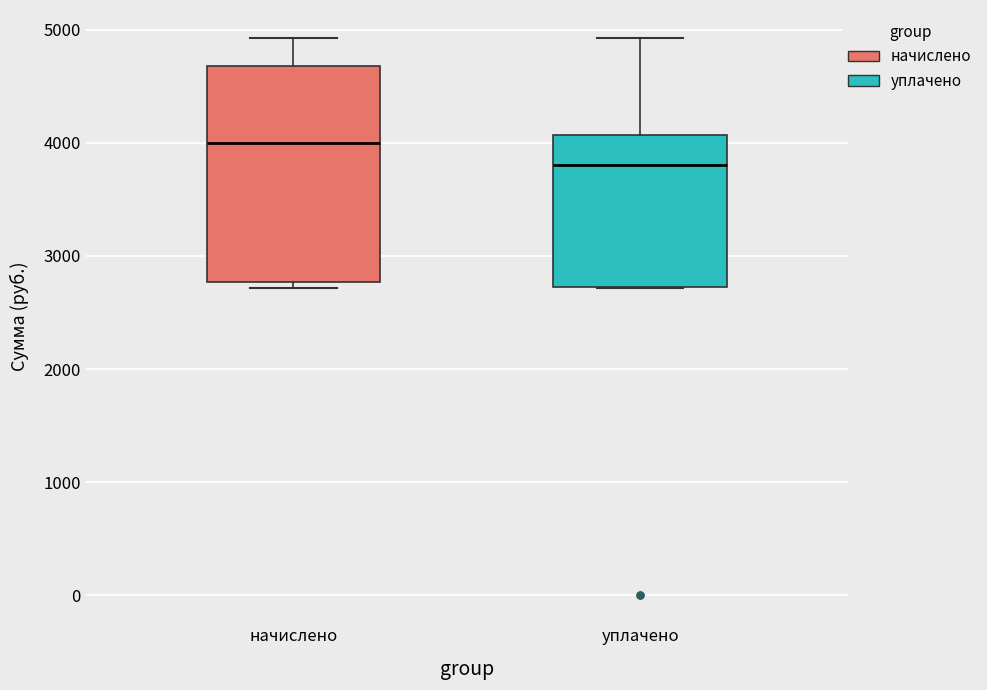

Where does the median line of the box for начислено sit on the y-axis? The values are not printed on the chart, so give them approximately, as read against the axis.

4000